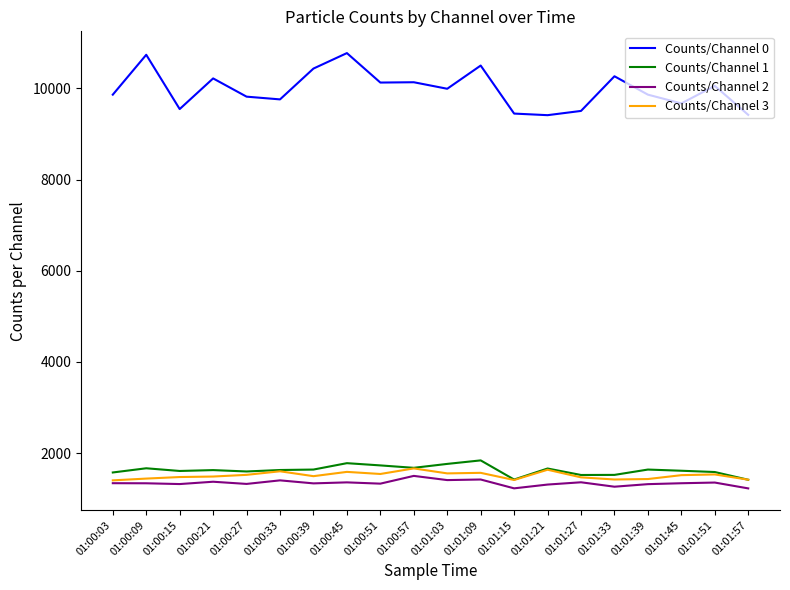

What is the sum of the Counts/Channel 2 values at 01:01:45 and 01:00:39?

2679